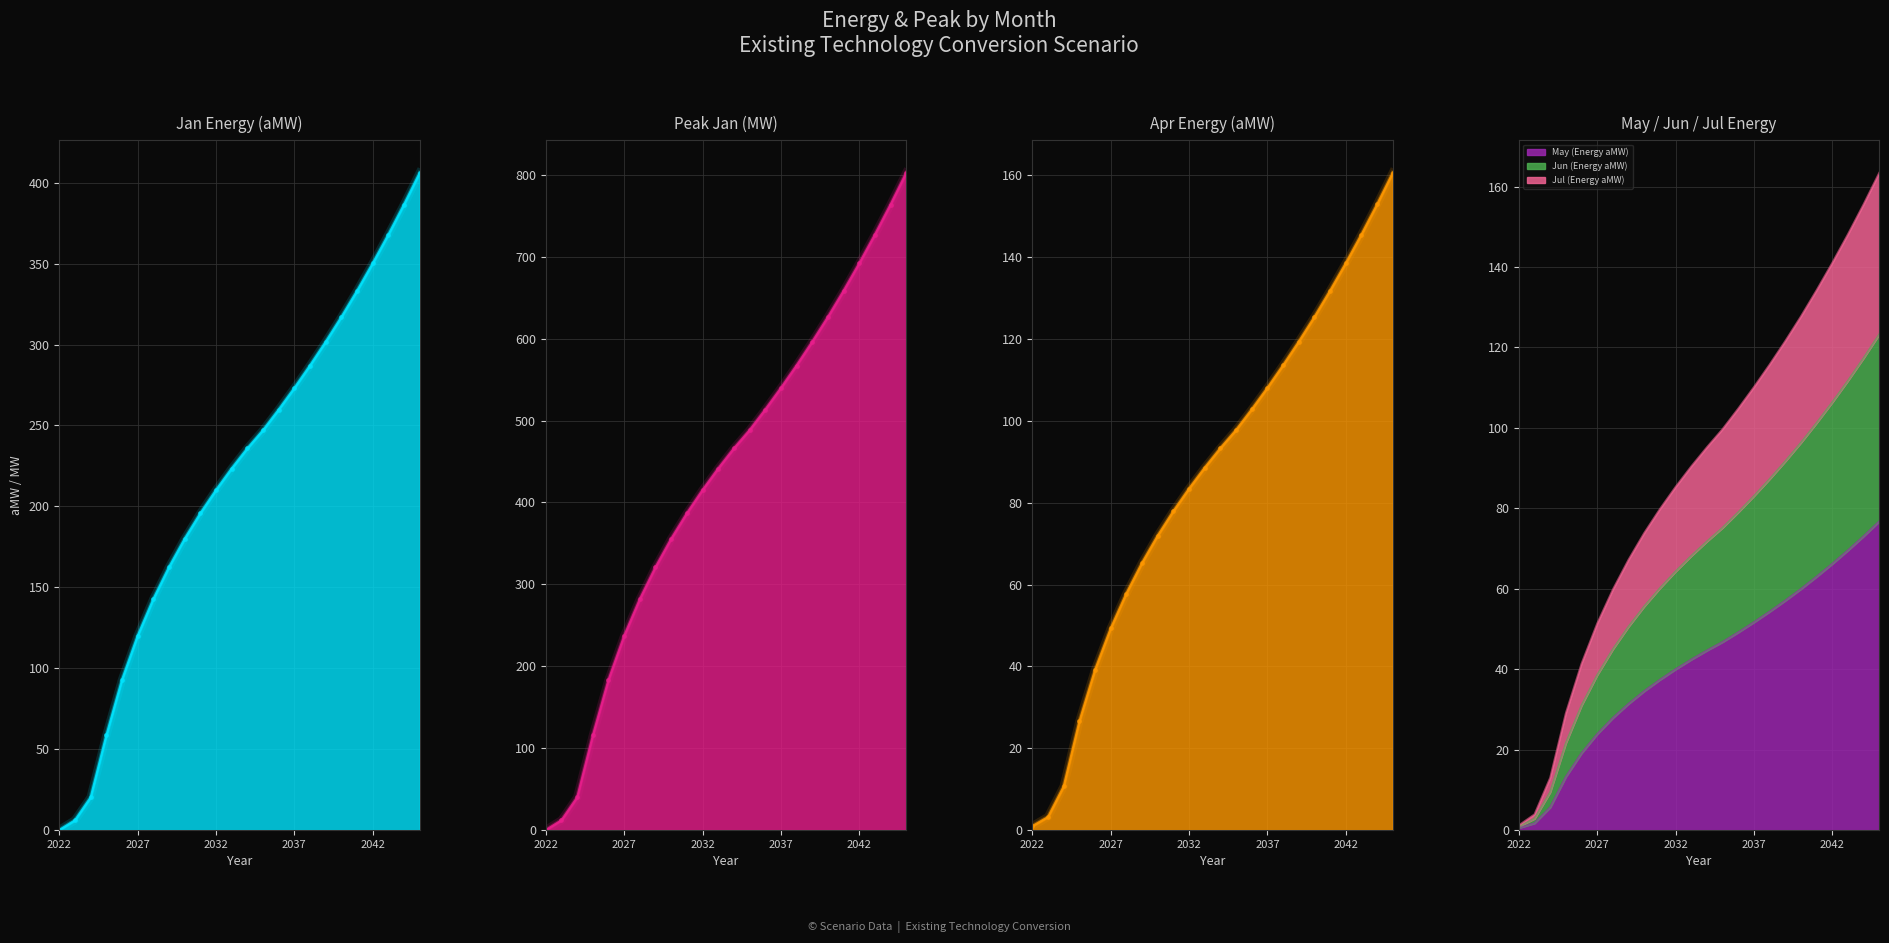

True or false: Peak Jan (MW) has a value of 117.8 at 2034.

False